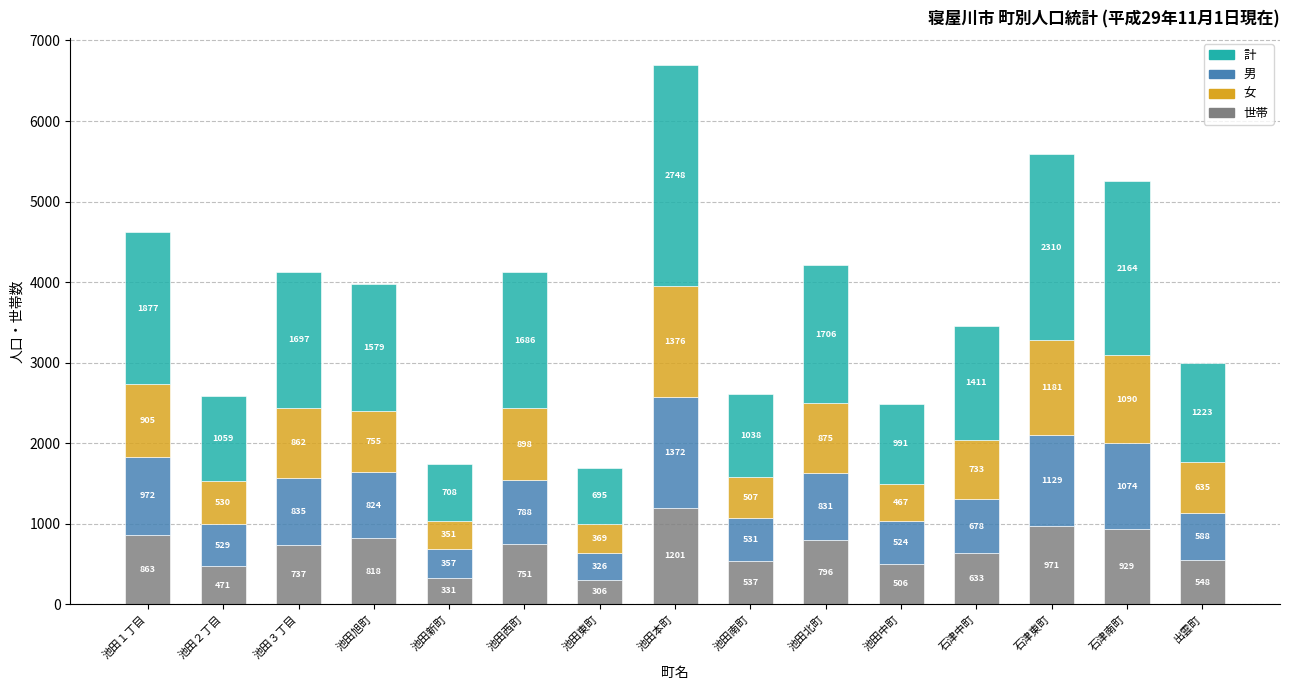

Reading right to left, what are the values for 世帯?

出雲町=548	石津南町=929	石津東町=971	石津中町=633	池田中町=506	池田北町=796	池田南町=537	池田本町=1201	池田東町=306	池田西町=751	池田新町=331	池田旭町=818	池田３丁目=737	池田２丁目=471	池田１丁目=863